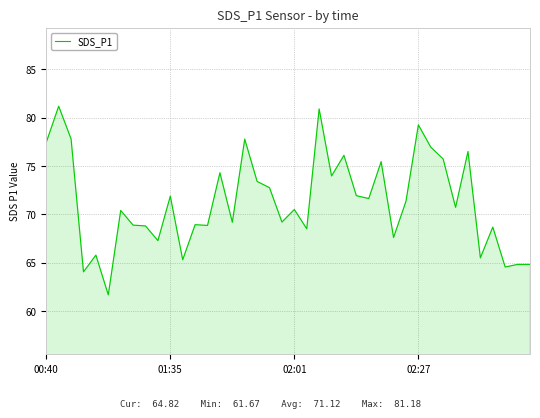

What is the greatest value displayed?

81.2